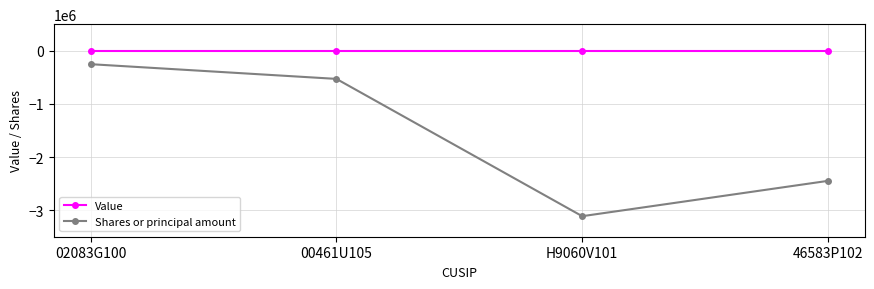

What position from the left is 00461U105?

2